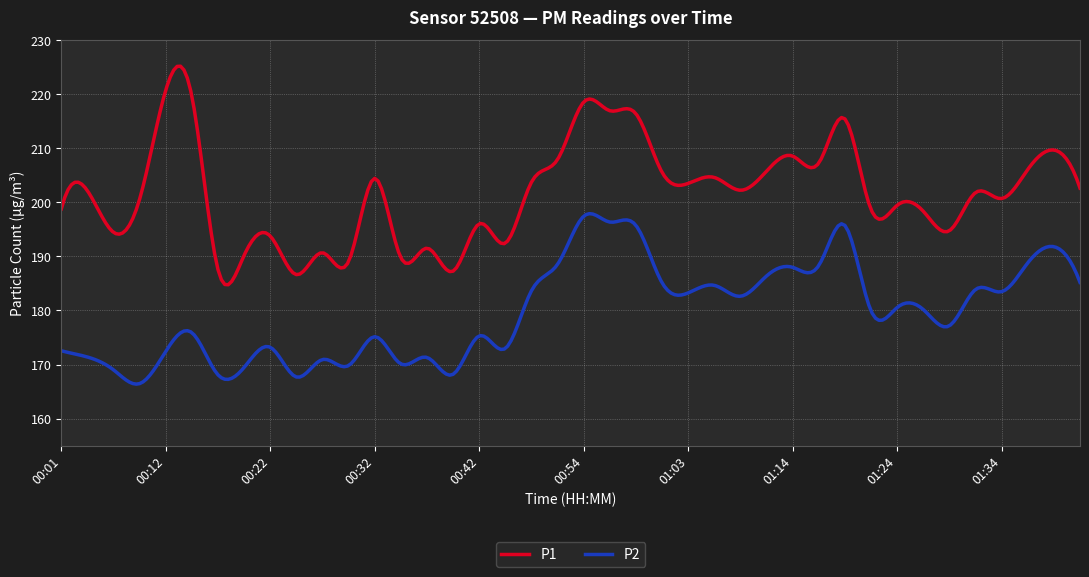

Which series has the widest spread of values?

P1